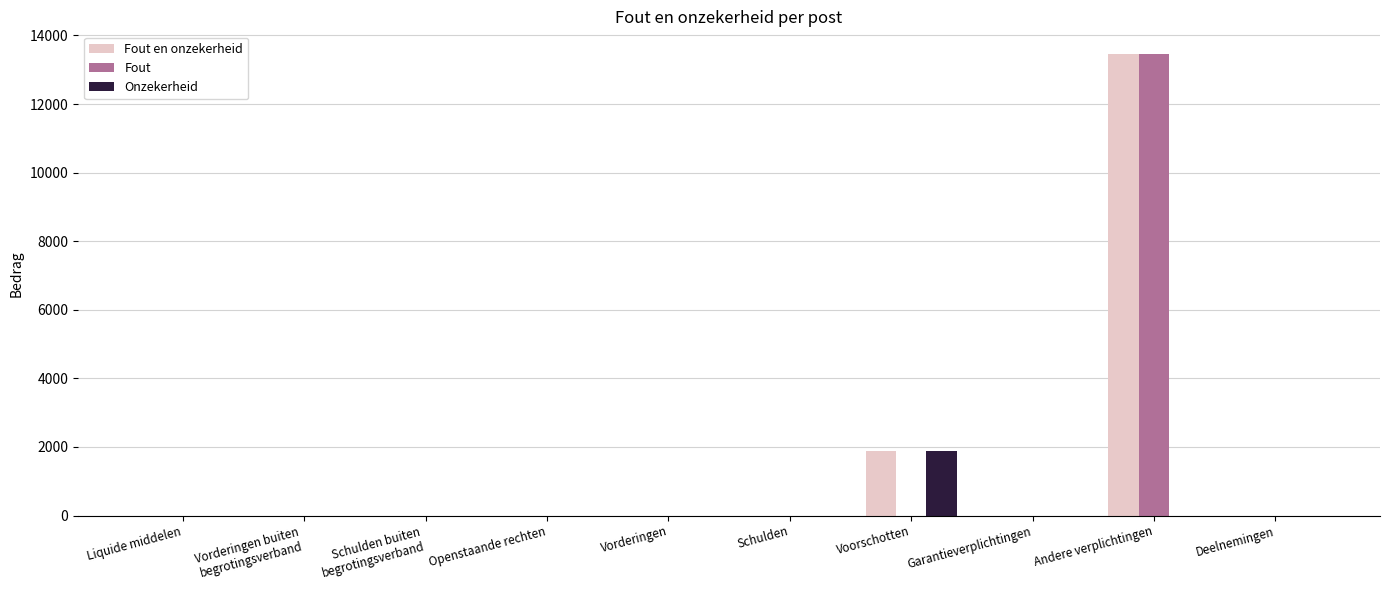

Which category has the highest value in the Fout series?

Andere verplichtingen